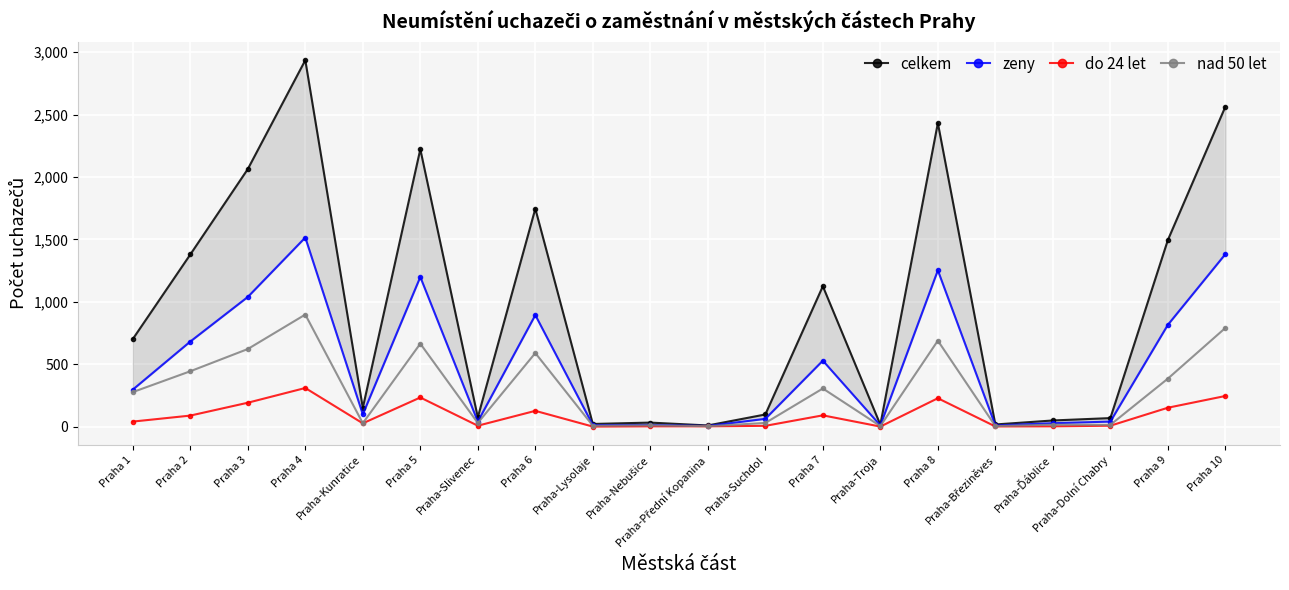

What is the sum of all zeny values?

9930